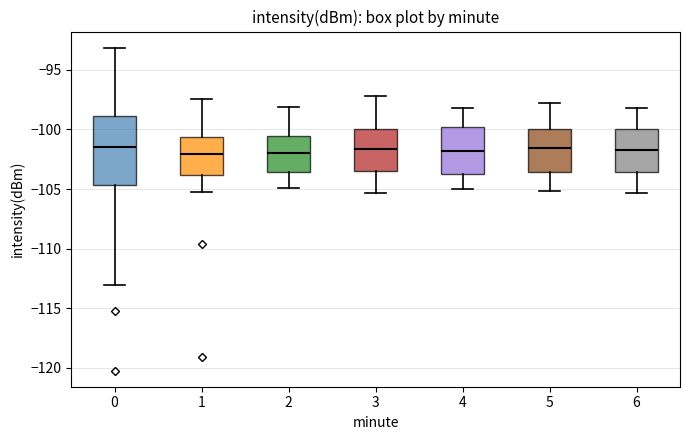

Where does the upper whisker of the box at x = 1 end on the y-axis? The values are not printed on the chart, so give them approximately, as read against the axis.

-97.5